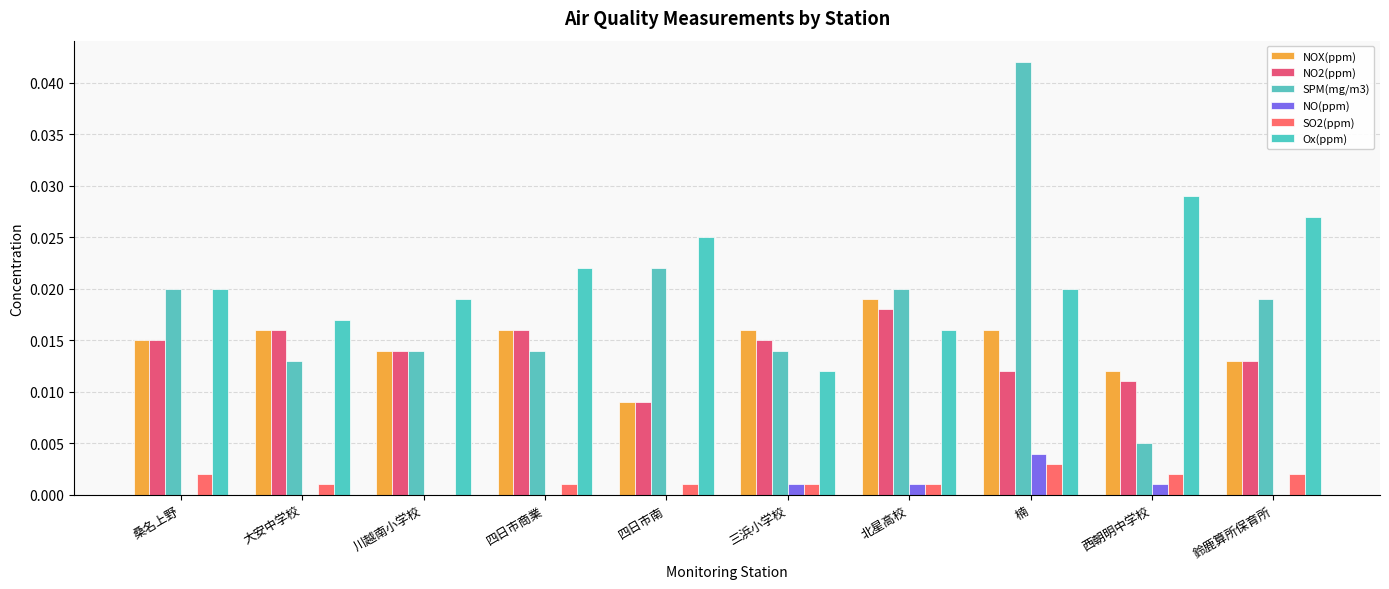

What is the label of the 6th bar from the right?

四日市南